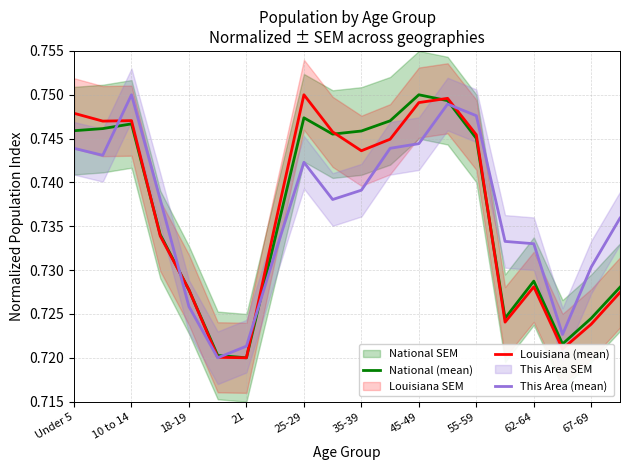

What is the smallest value displayed?

0.7